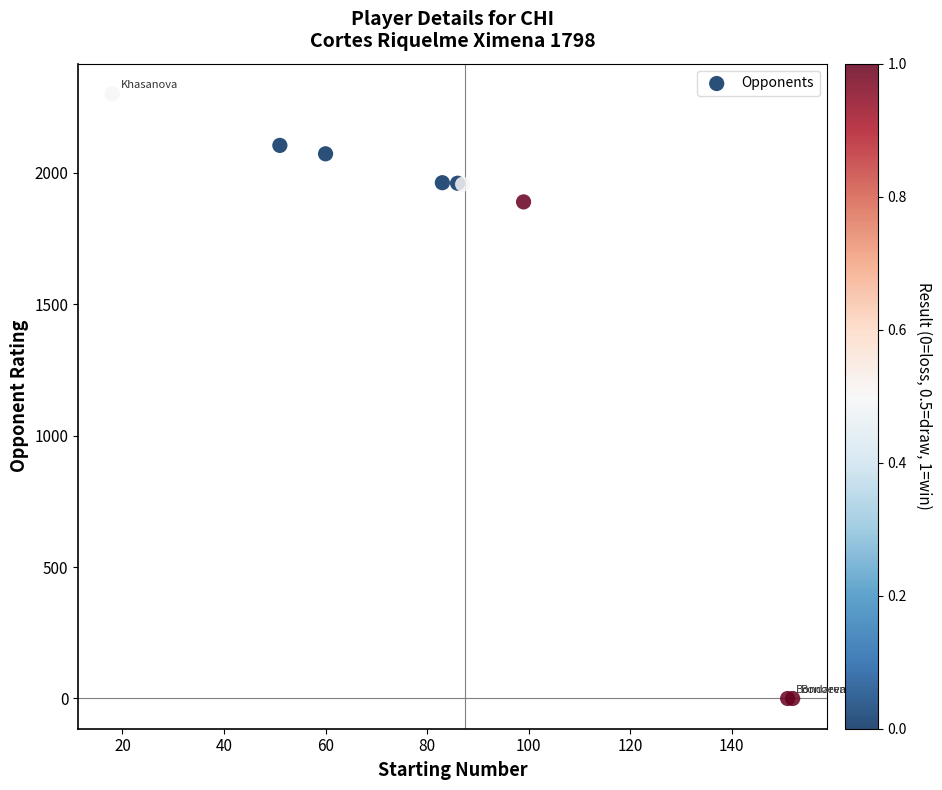

What Y value in the scatter plot is closest to 1150?

1890